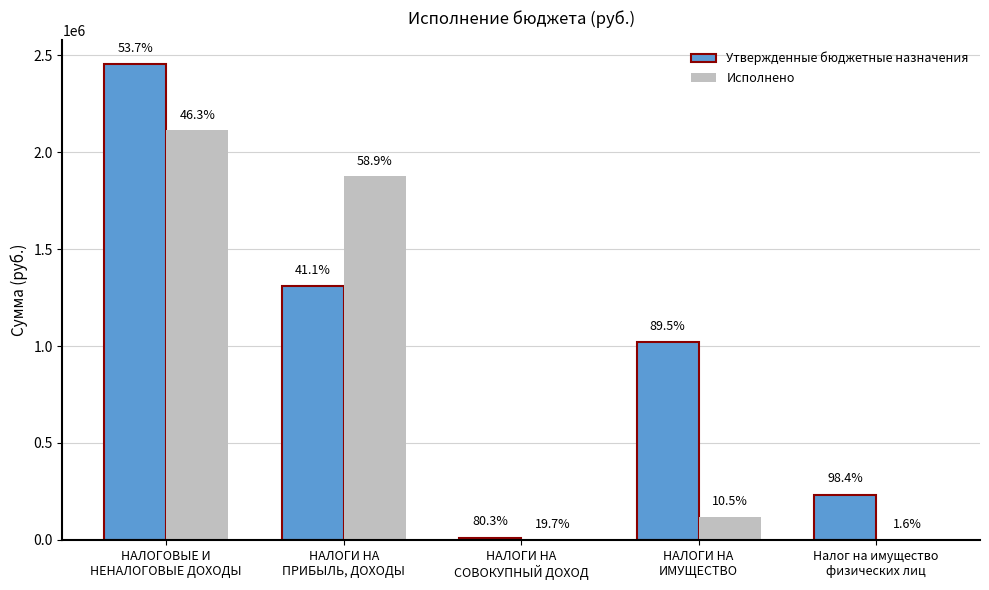

What are all the series names shown in the legend?

Утвержденные бюджетные назначения, Исполнено